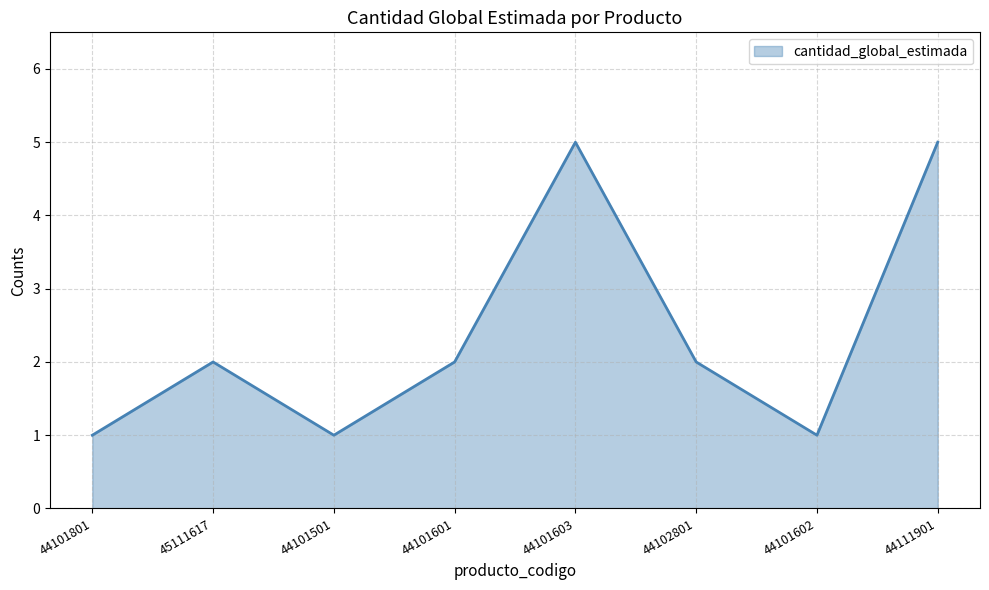

What is the greatest value displayed?

5